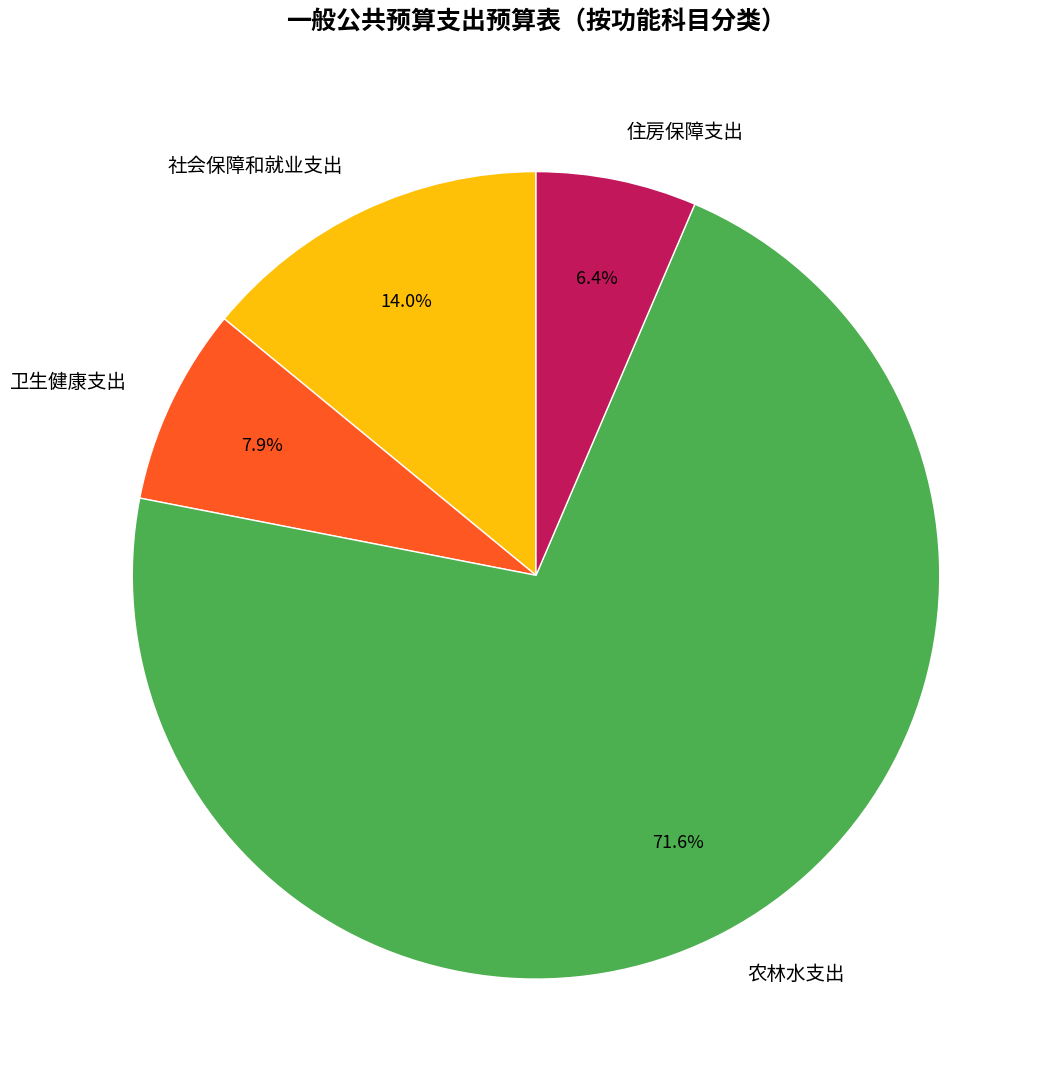

What is the smallest slice in the pie chart?

住房保障支出